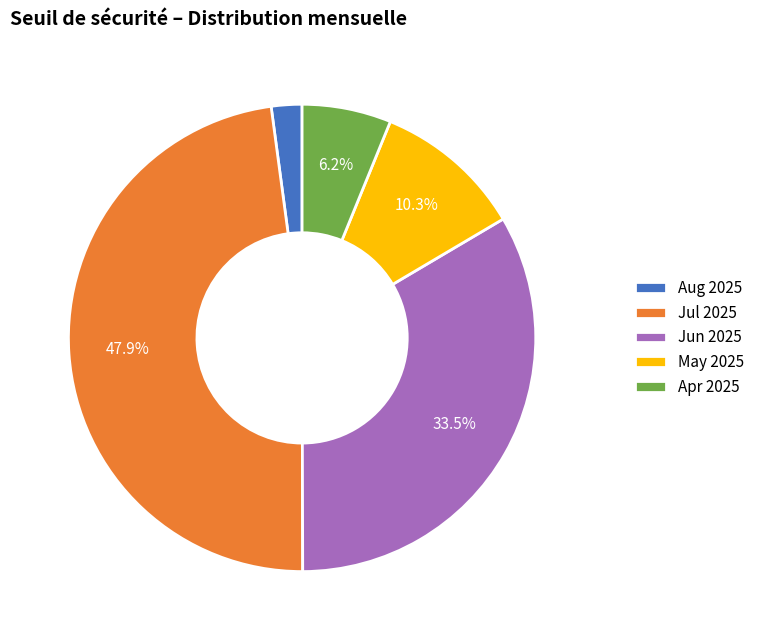

Rank the categories by value from highest to lowest.

Jul 2025, Jun 2025, May 2025, Apr 2025, Aug 2025